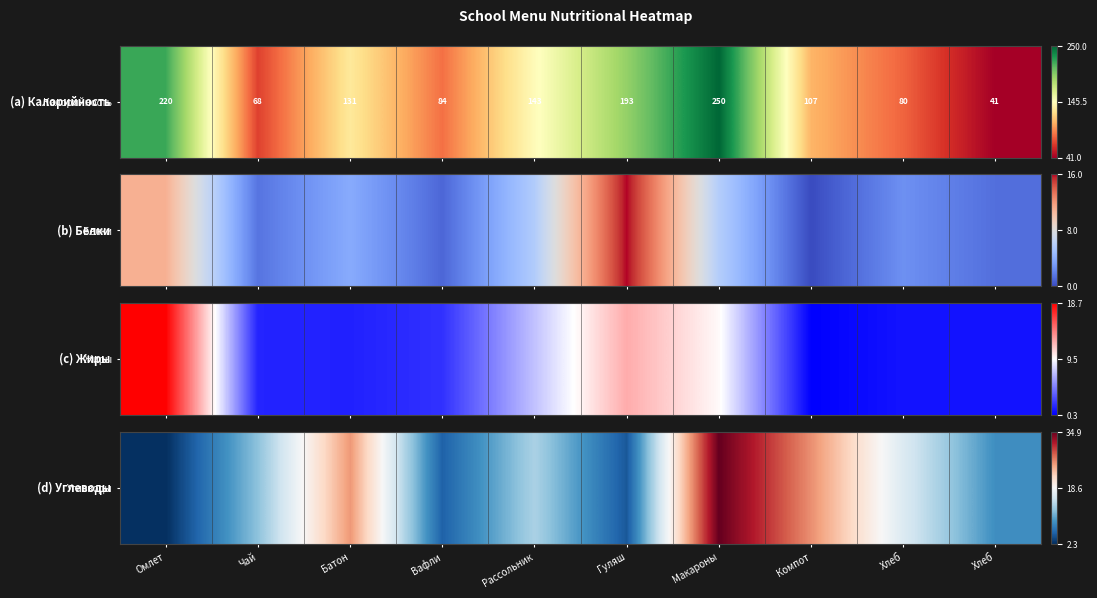

What is the average value?

14.9